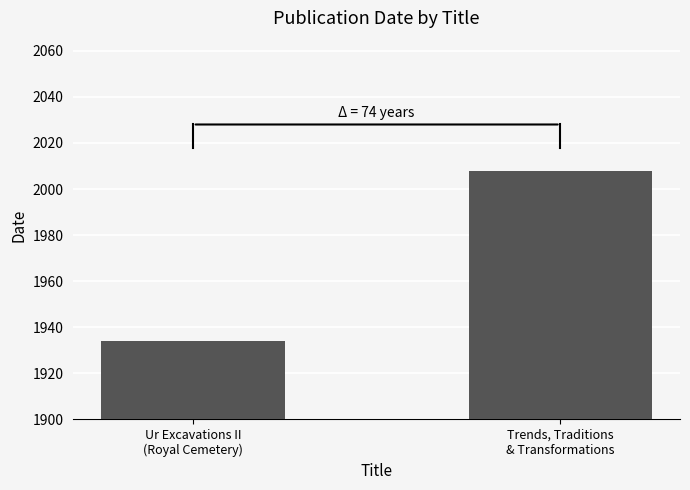

Does the chart contain stacked bars?

No